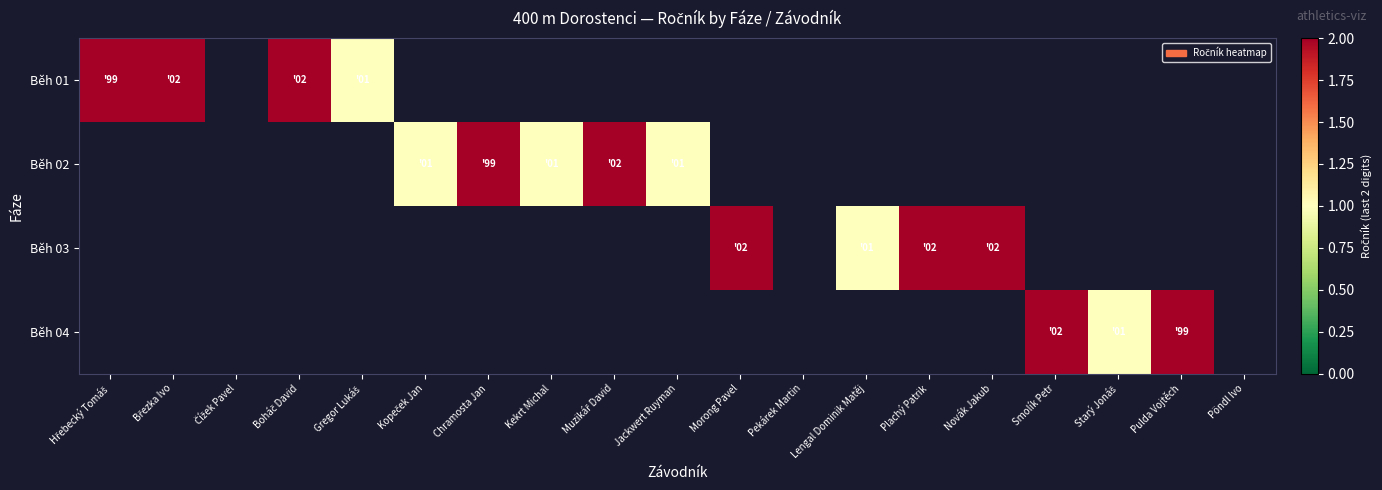

Count the number of categories in the chart.

19